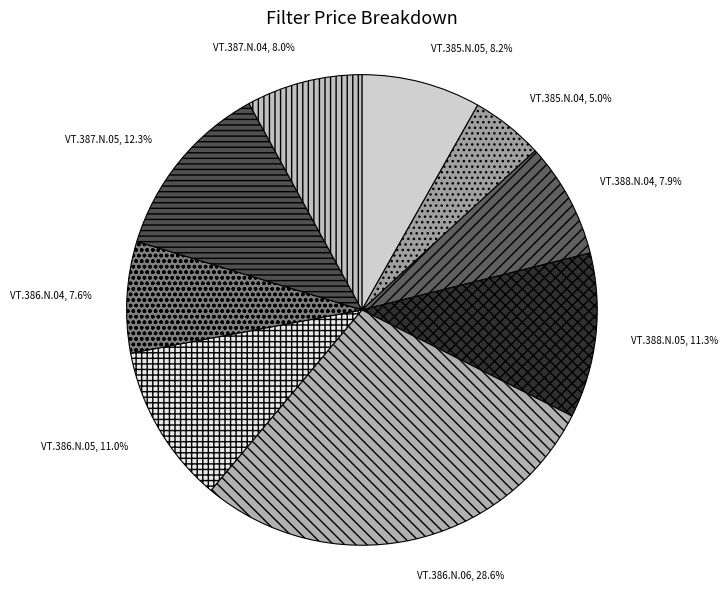

How much of the chart is everything except VT.385.N.04?

95.0%